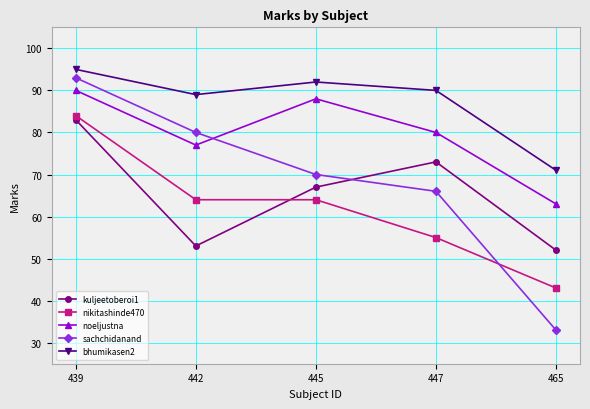

What is the difference between the highest and lowest values at 447?

35